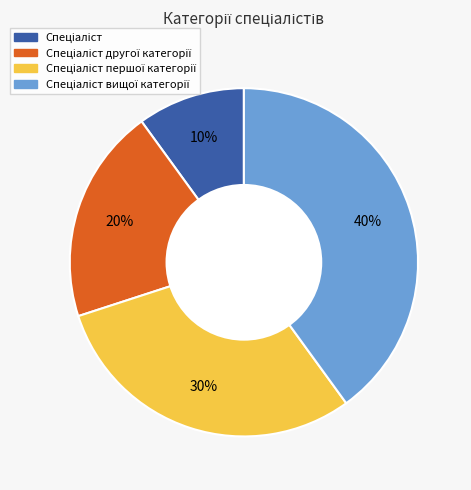

How many slices are in this pie chart?

4